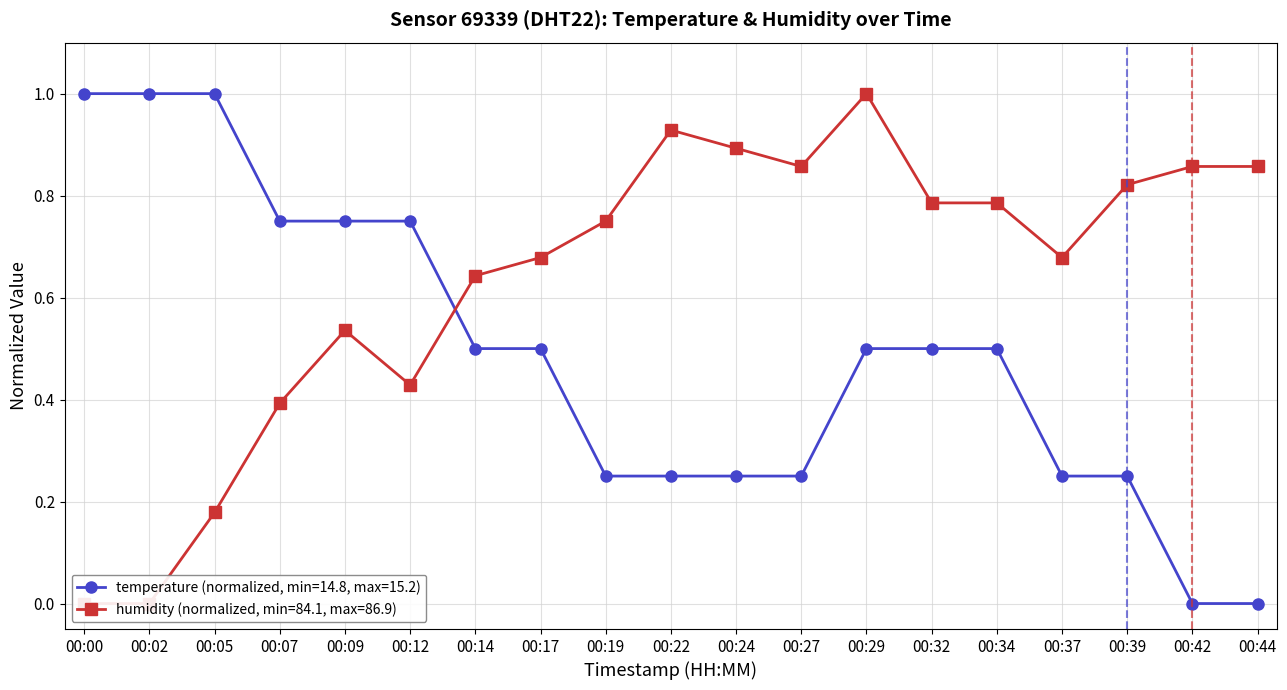

How many temperature values are between 0 and 1?

19